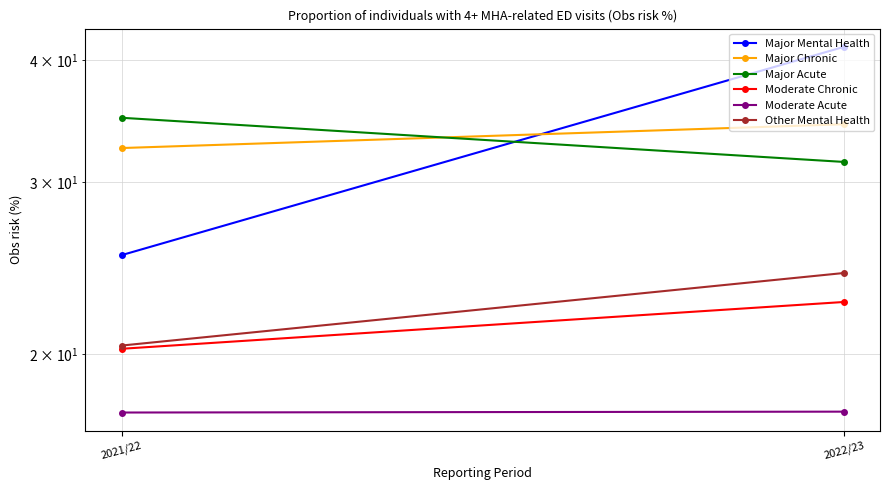

At which label does Major Mental Health first exceed 41?

2022/23